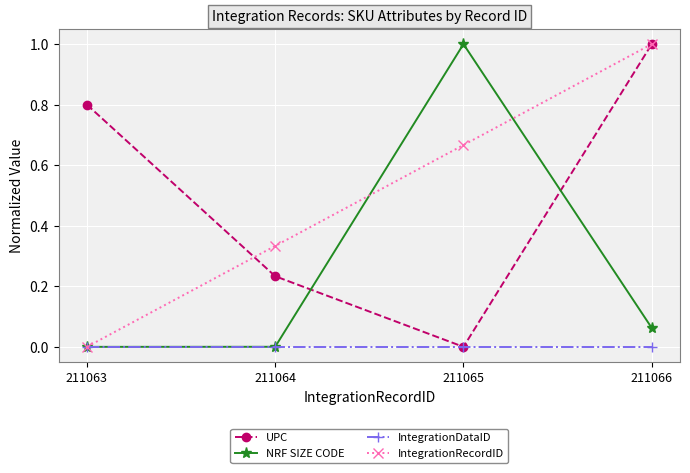

Rank the categories by IntegrationRecordID value from lowest to highest.

211063, 211064, 211065, 211066